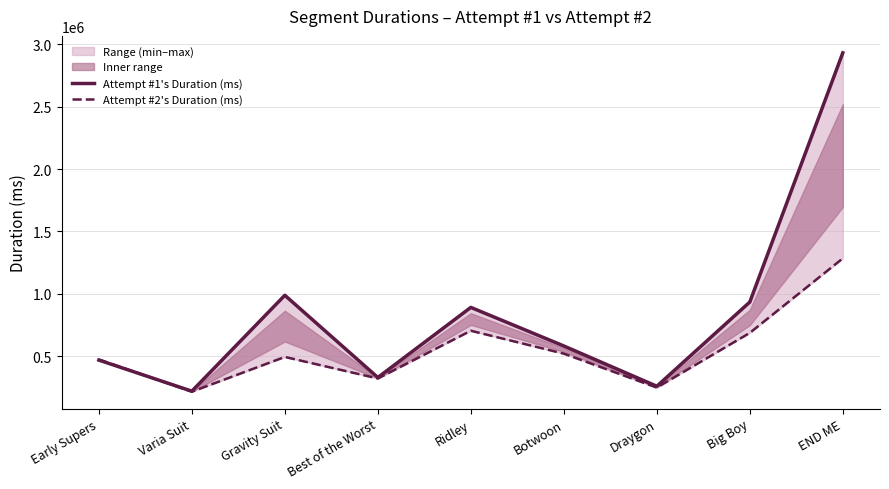

What position from the right is END ME?

1